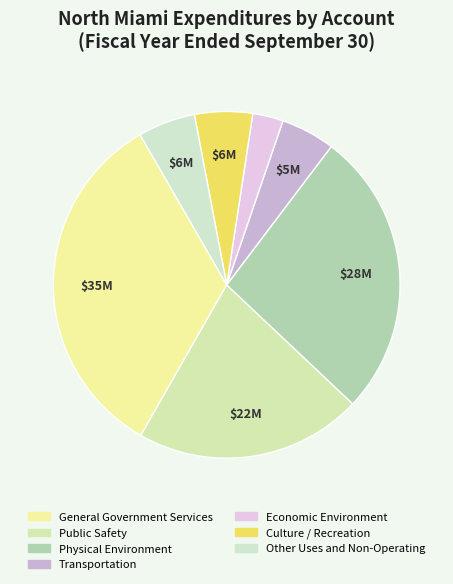

What is the change in value from Physical Environment to Culture / Recreation?

-22312701